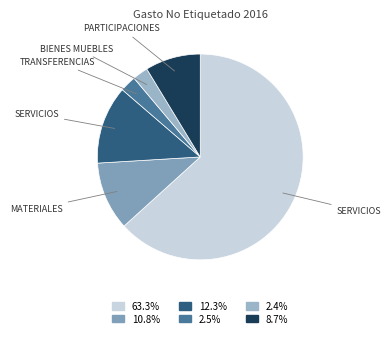

Rank the categories by value from lowest to highest.

Bienes Muebles, Transferencias, Participaciones, Materiales y Suministros, Servicios Generales, Servicios Personales